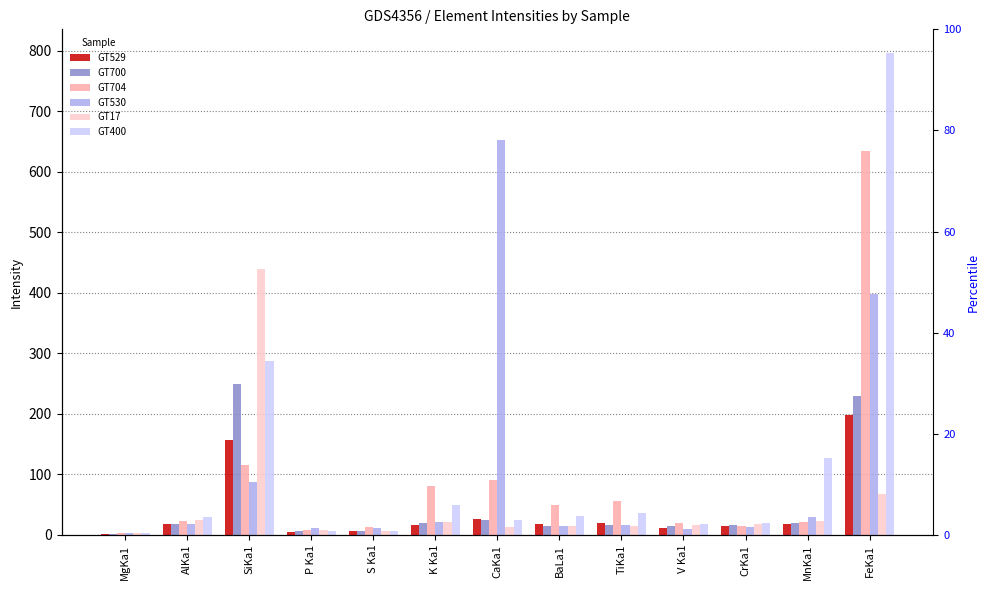

What is the minimum value shown in the chart?

2.0